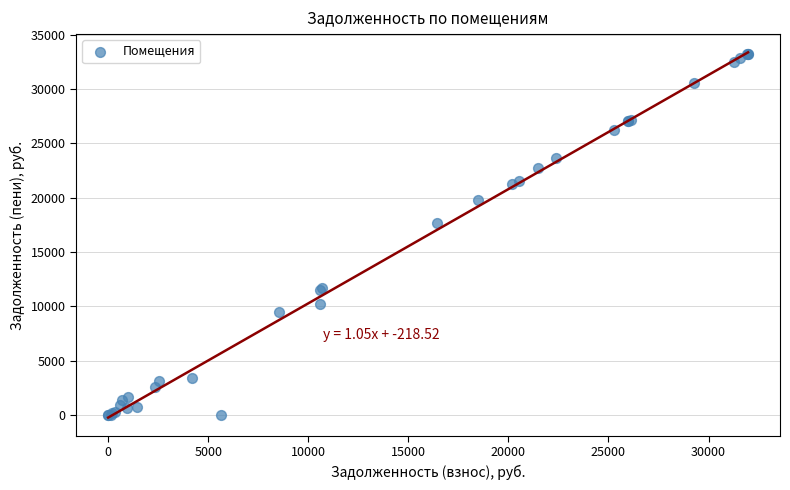

What Y value in the scatter plot is closest to 16622?

17701.5